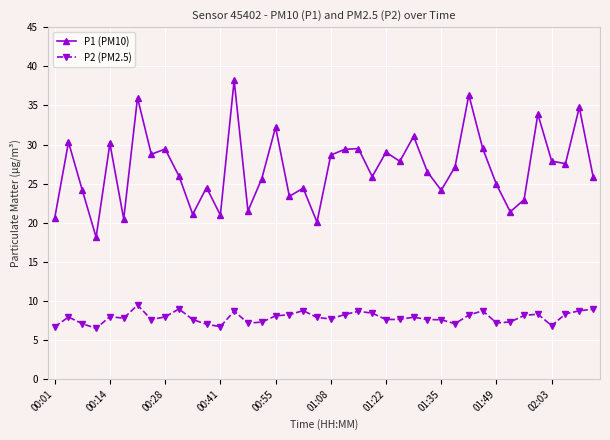

What is the highest value of the P1 (PM10) series?

38.2